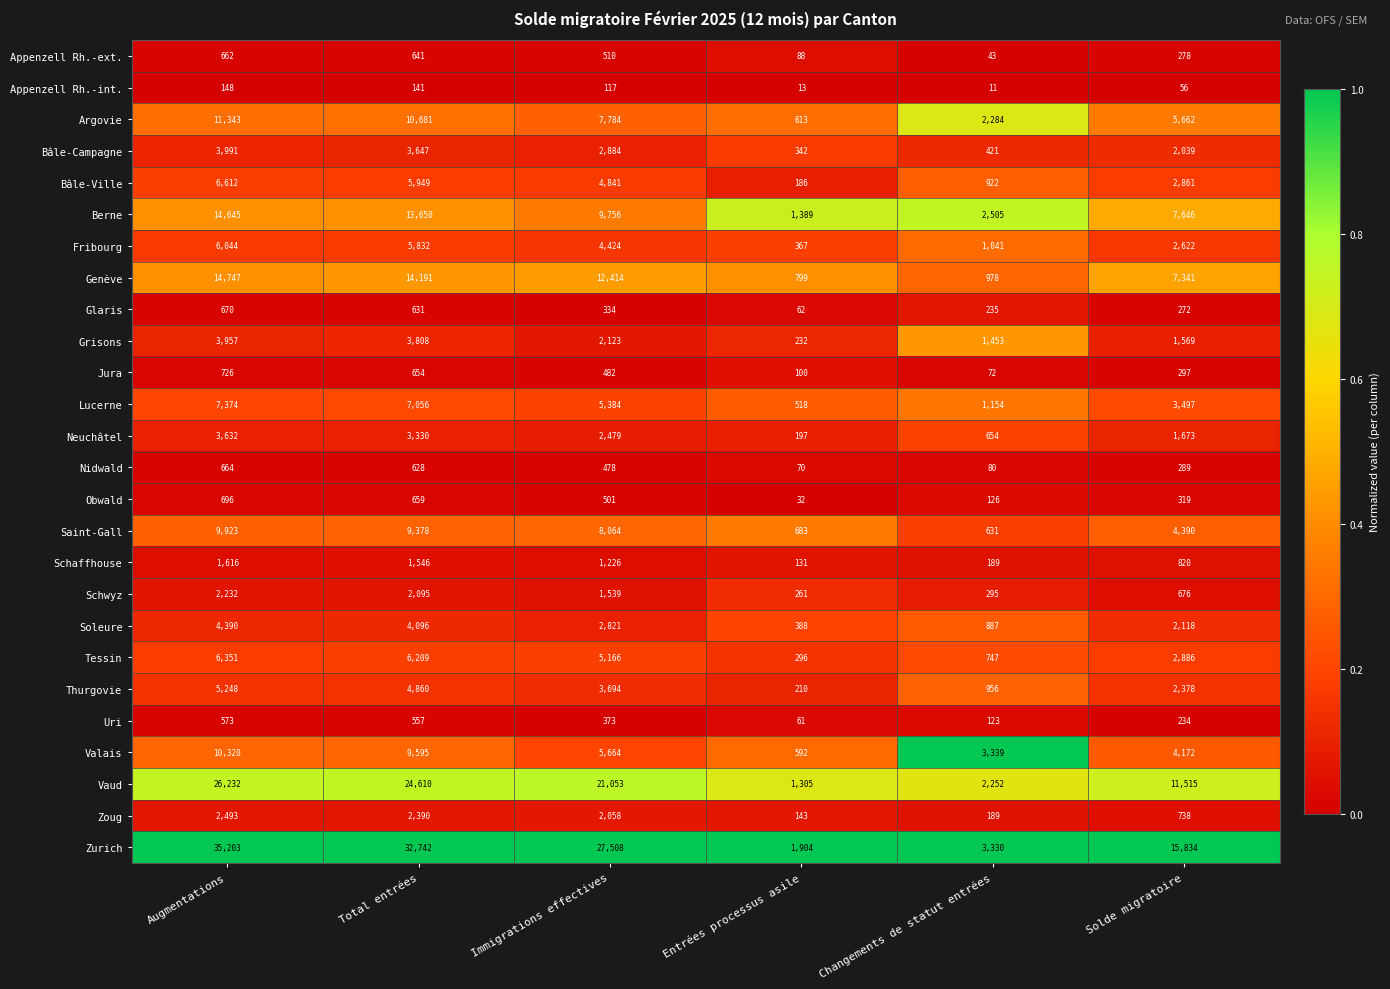

What is the difference between the second highest and second lowest values in the Uri series?

434